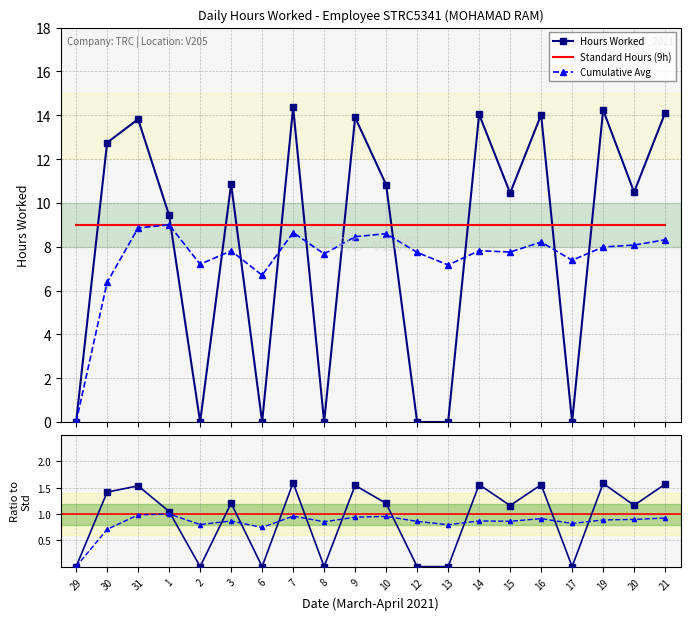

How many data points in Hours / Std are less than 1?

7